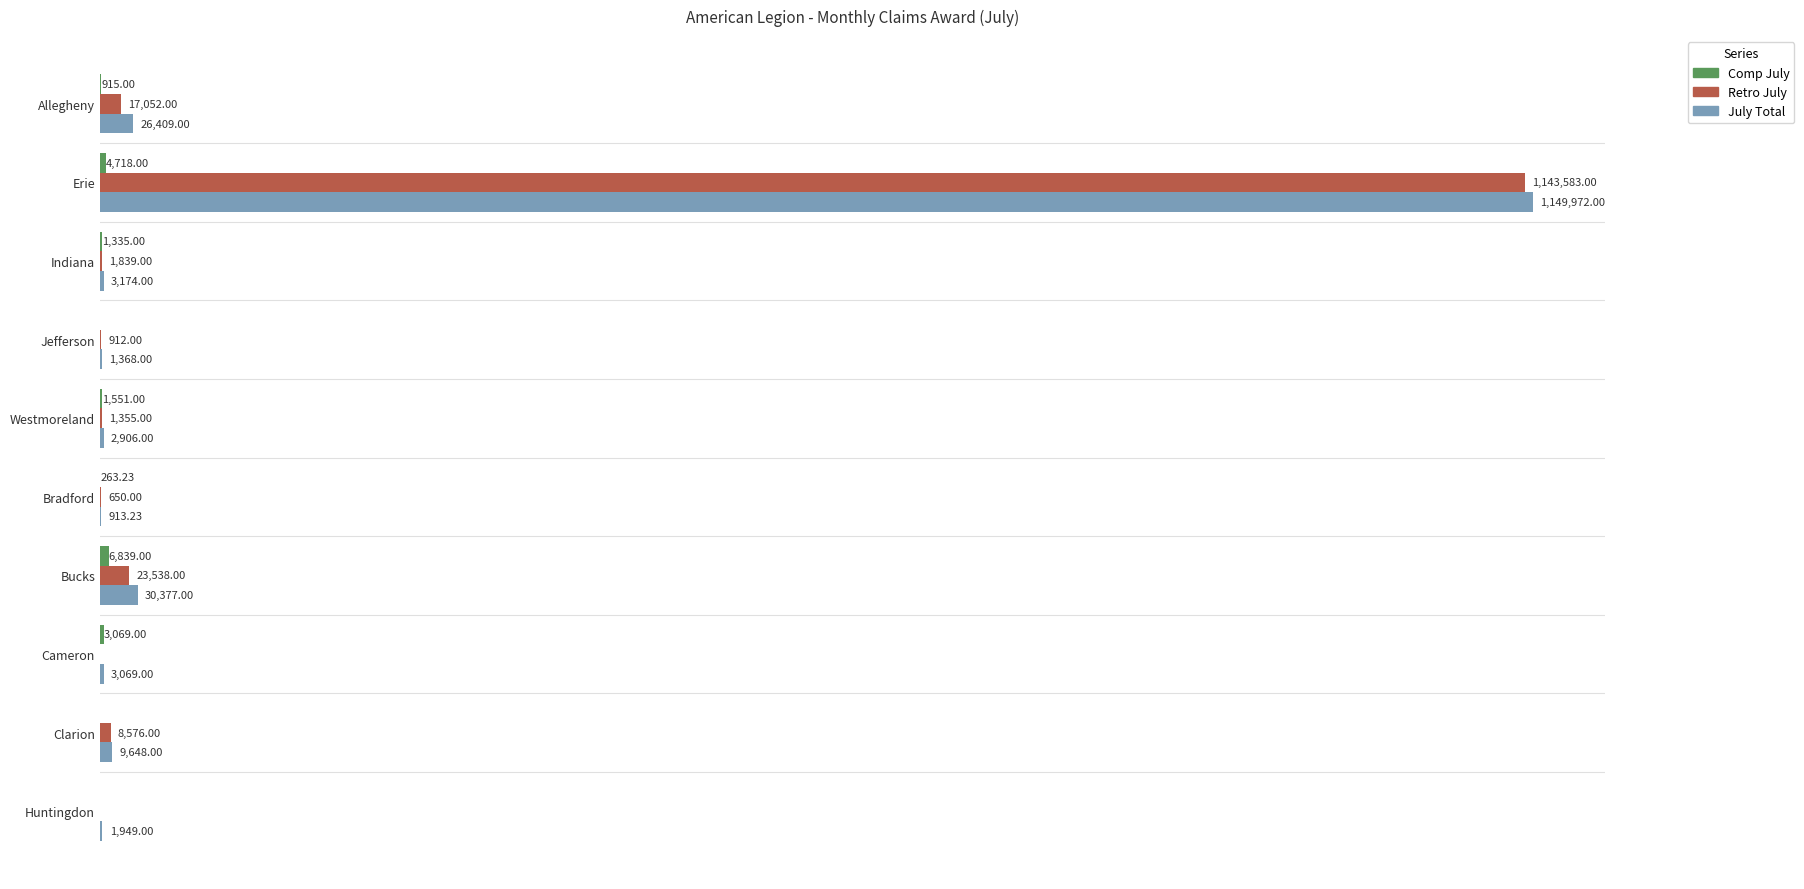

What are all the series names shown in the legend?

Comp July, Retro July, July Total